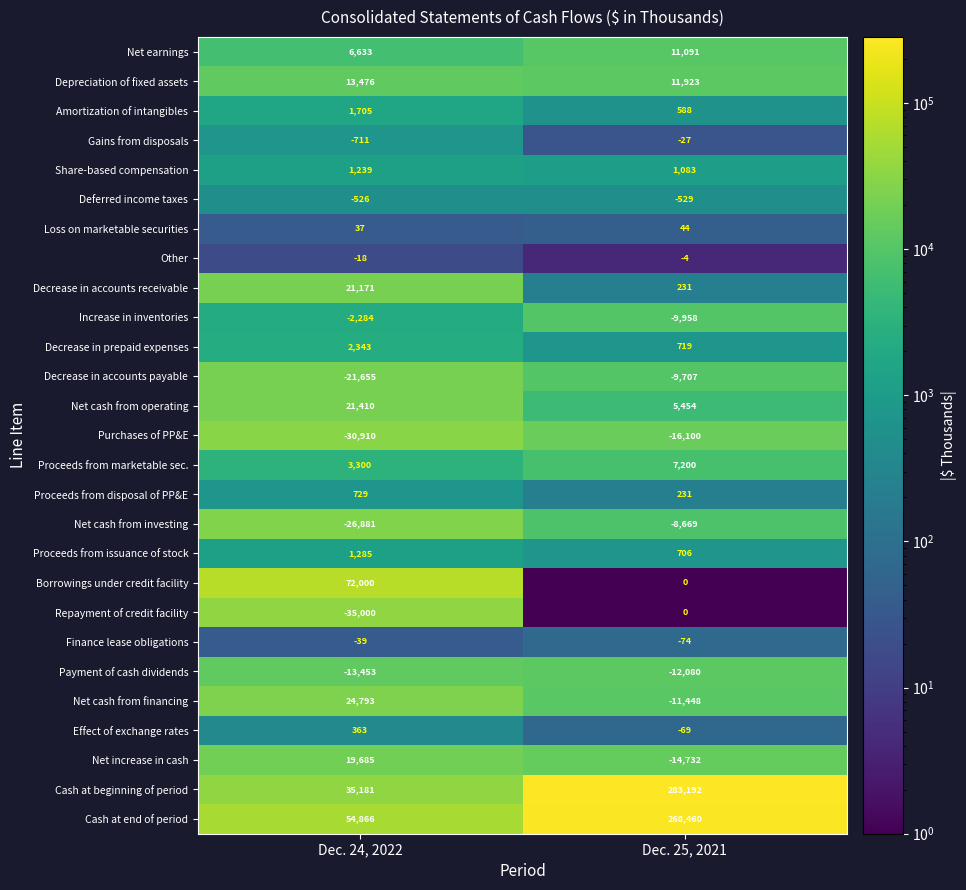

Where is Cash at beginning of period nearest to the value 159186?

Dec. 24, 2022